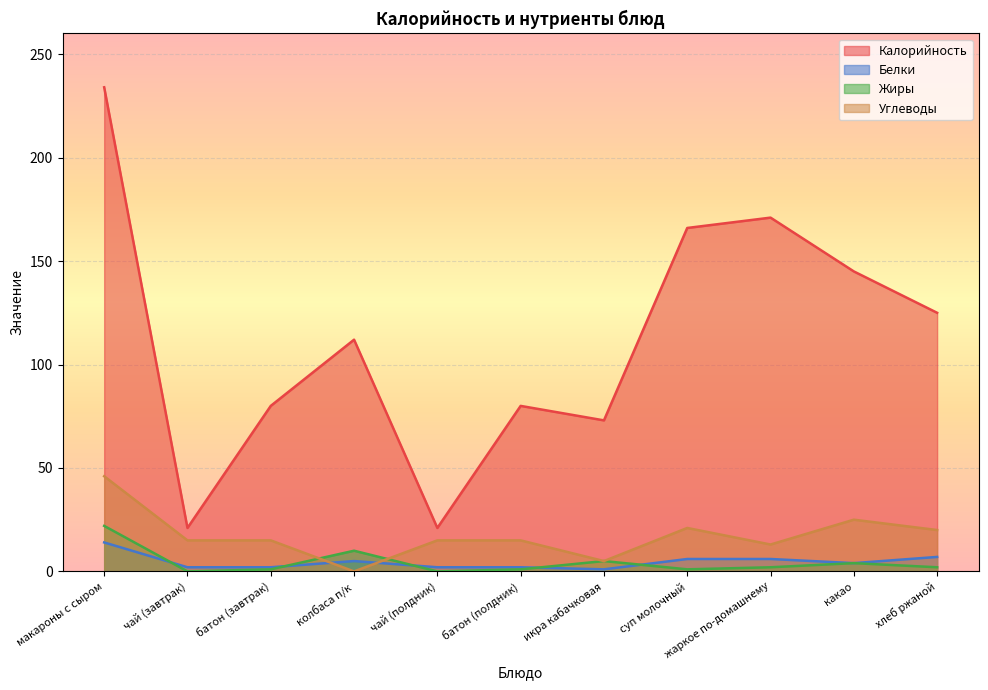

Where is the first local minimum for Углеводы?

колбаса п/к